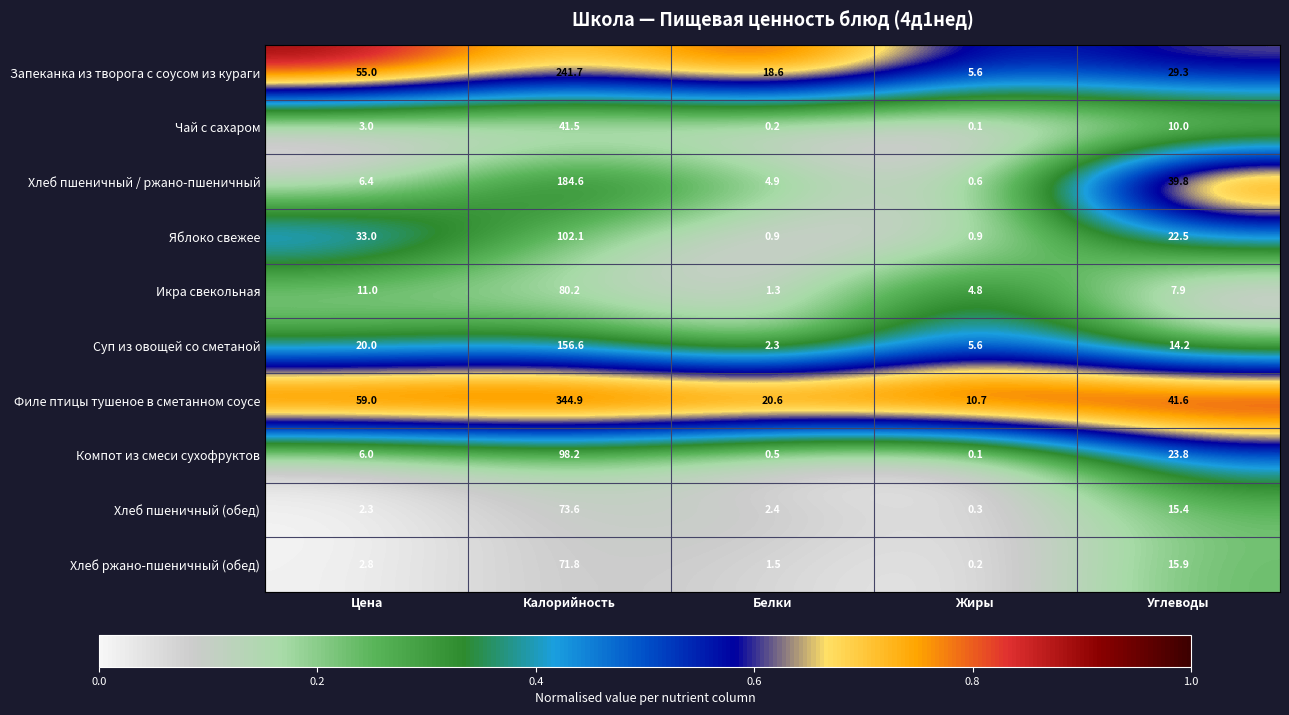

Which category has the lowest value in the Компот из смеси сухофруктов series?

Жиры